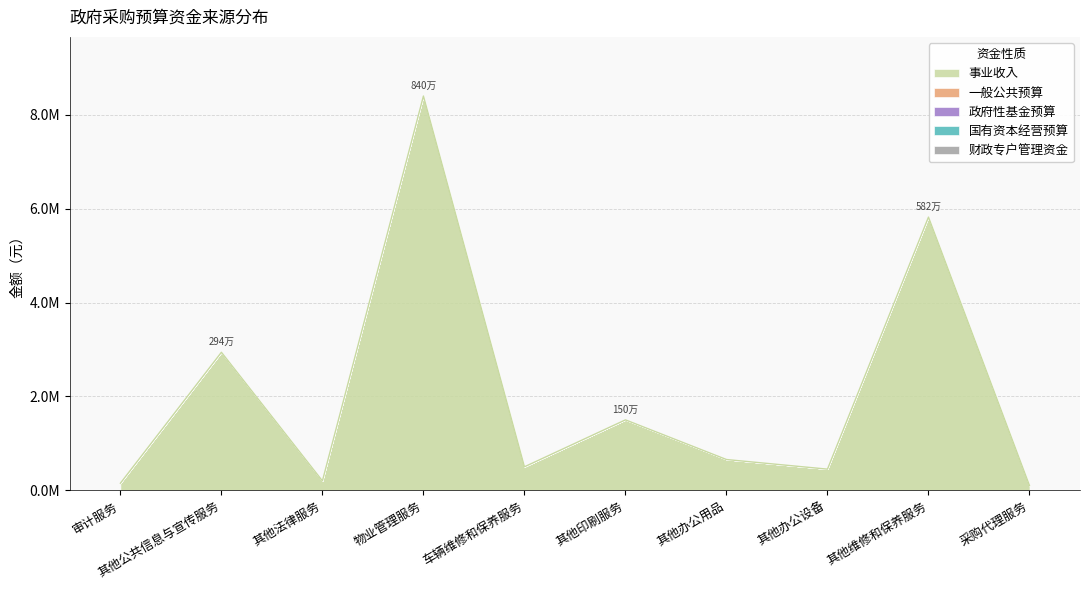

Which series has the largest total across all categories?

事业收入